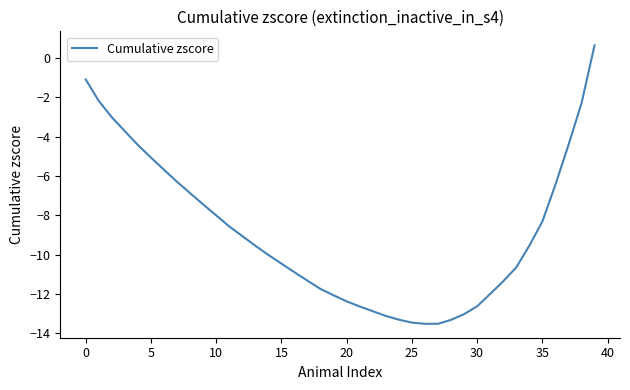

What is the minimum value shown in the chart?

-13.5